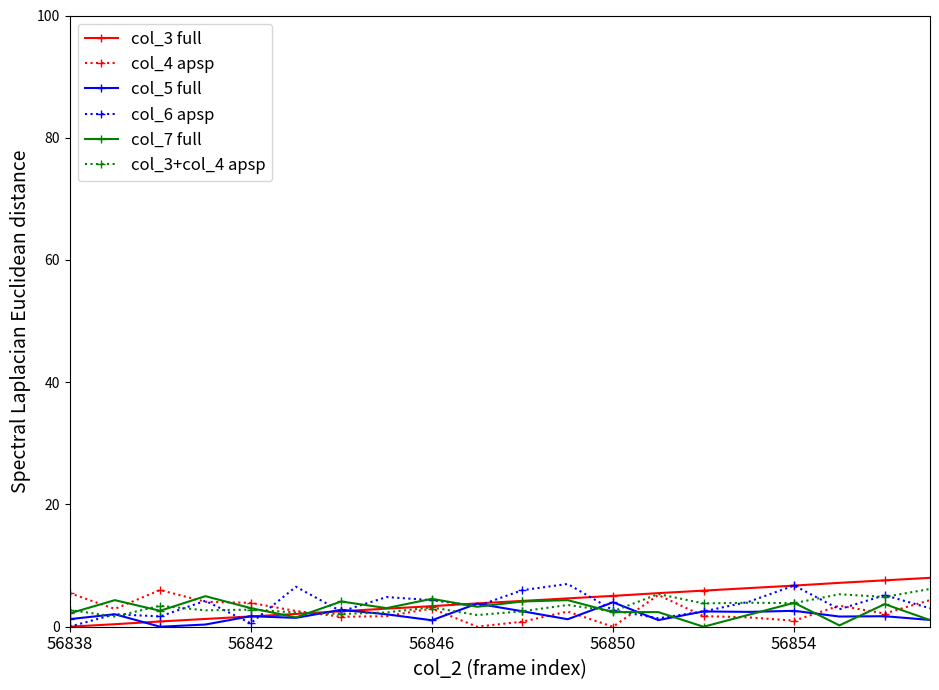

True or false: col_5 full has more than 1 points higher than both neighbors.

True